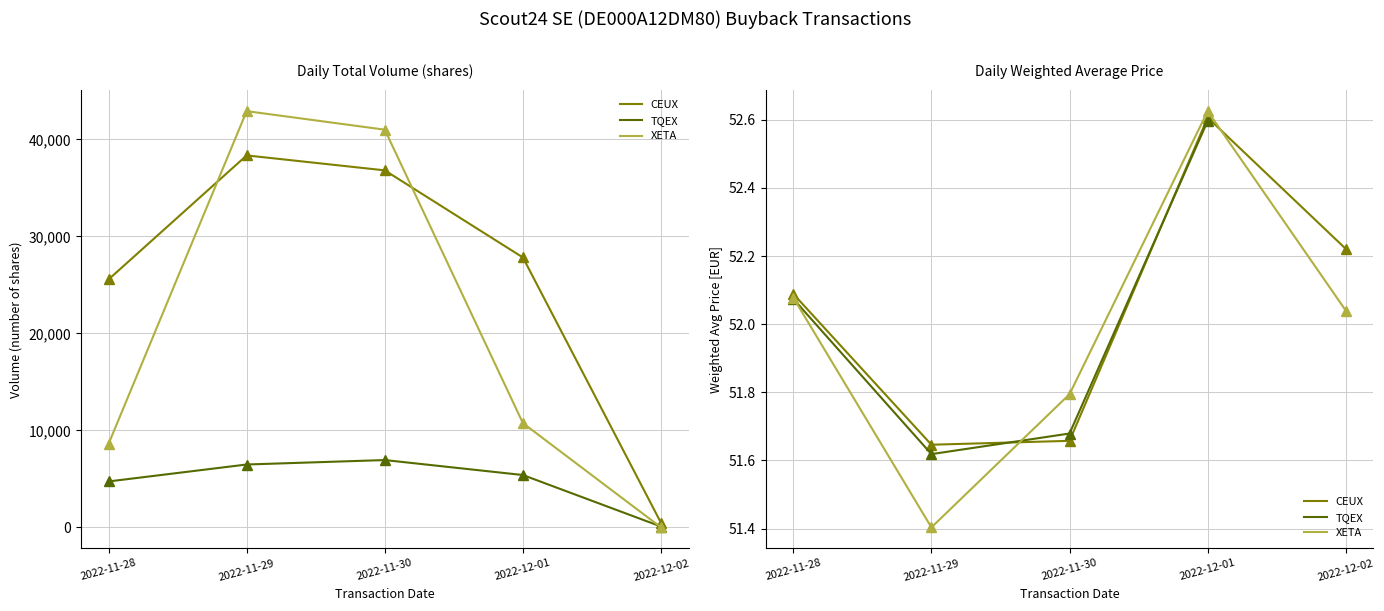

True or false: CEUX_volume and CEUX_price cross at least once.

False